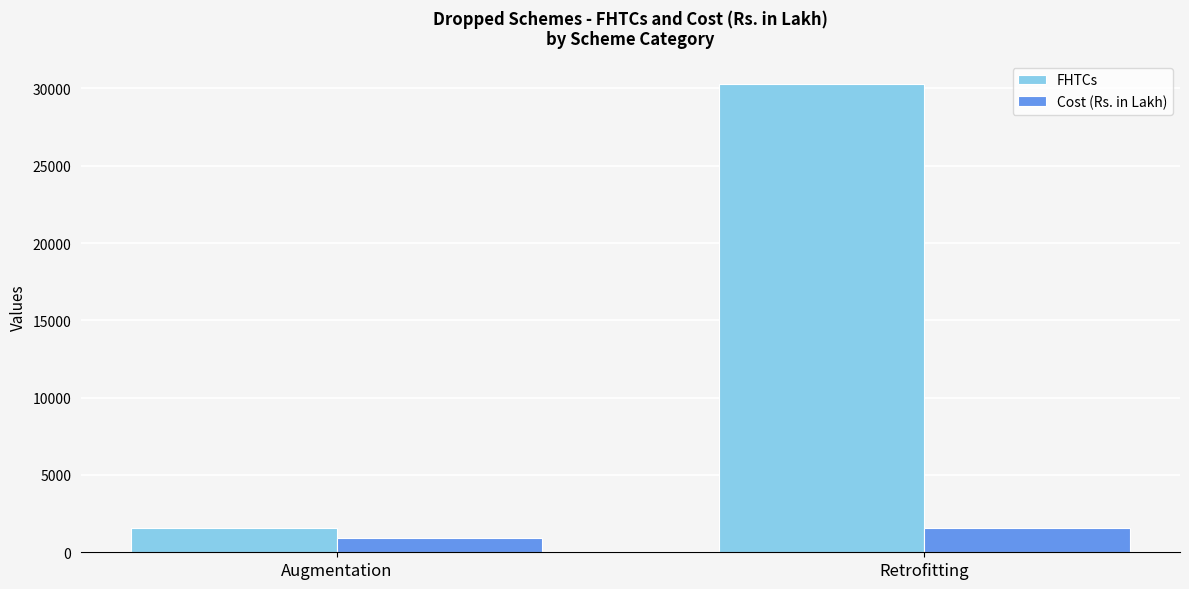

What is the sum of all FHTCs values?

31804.0